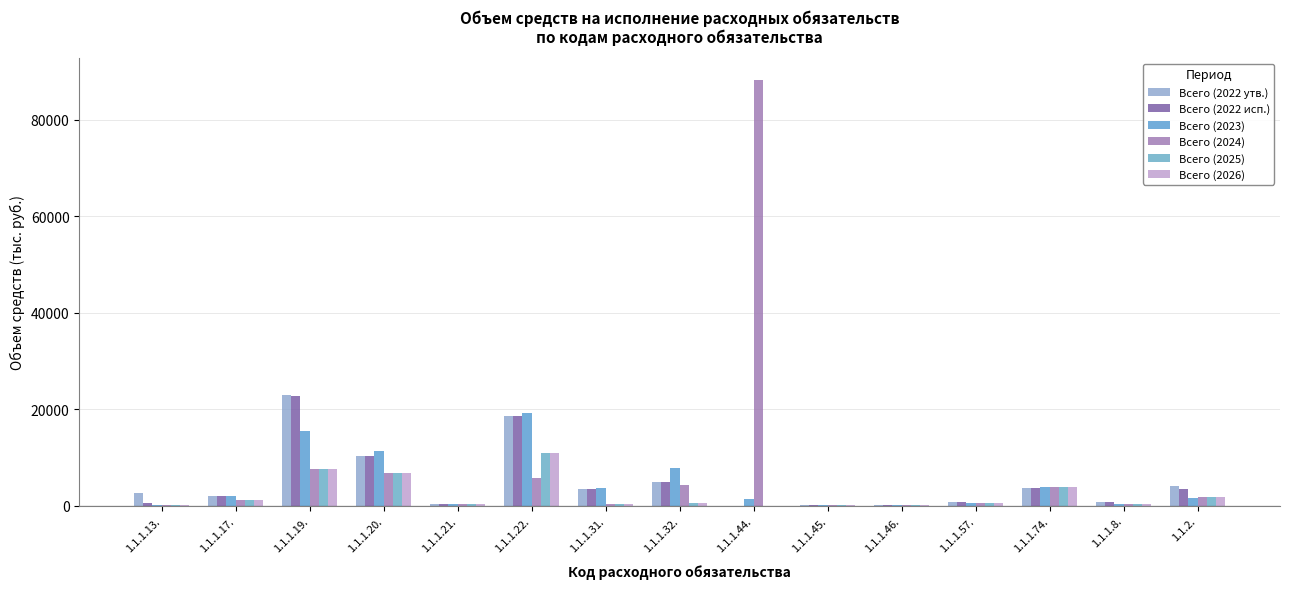

Reading right to left, what are all the values shown in this chart?

Всего (2022 утв.): 4136.7	710.0	3627.7	787.5	217.9	80.0	0.0	4997.2	3395.3	18609.5	267.5	10341.6	22827.2	1995.4	2720.7
Всего (2022 исп.): 3343.2	710.0	3626.2	787.5	214.1	72.0	0.0	4953.1	3390.7	18526.2	267.5	10292.4	22785.8	1995.4	620.7
Всего (2023): 1662.8	365.0	3776.6	630.0	73.0	80.0	1421.9	7743.7	3753.5	19159.8	318.9	11297.2	15498.8	1915.5	110.0
Всего (2024): 1720.7	380.0	3776.6	630.0	73.0	80.0	88275.2	4236.5	330.7	5657.6	318.9	6699.7	7489.7	1196.4	110.0
Всего (2025): 1780.9	409.0	3776.6	630.0	73.0	80.0	0.0	552.7	329.1	10935.8	318.9	6699.7	7489.7	1196.4	110.0
Всего (2026): 1780.9	409.0	3776.6	630.0	73.0	80.0	0.0	552.7	329.1	10935.8	318.9	6699.7	7489.7	1196.4	110.0